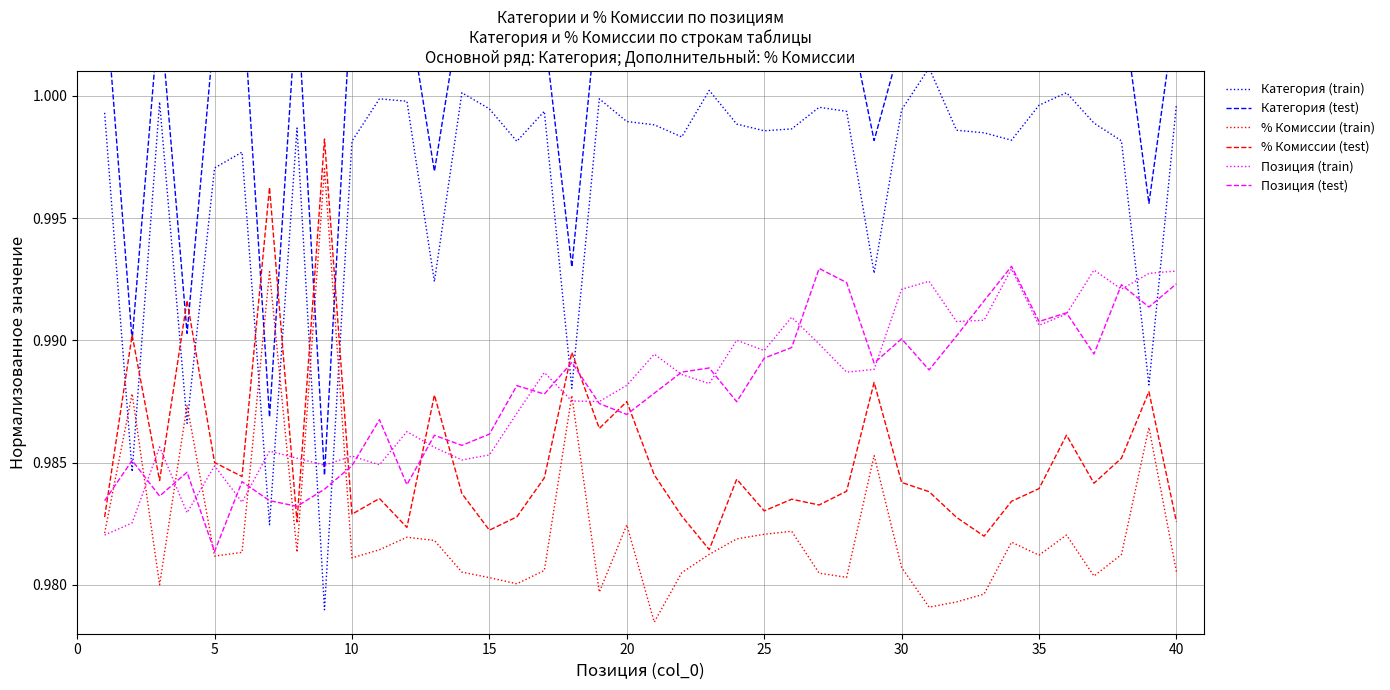

Is it true that Позиция (train) equals 1.7 at 25?

False